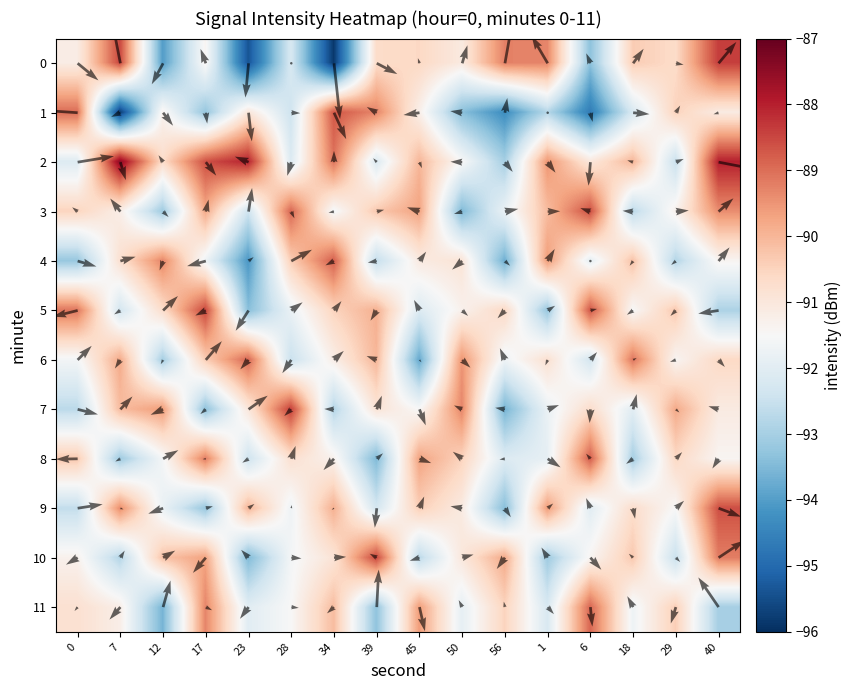

Is the value of 3 at 7 greater than the value of 11 at 0?

No